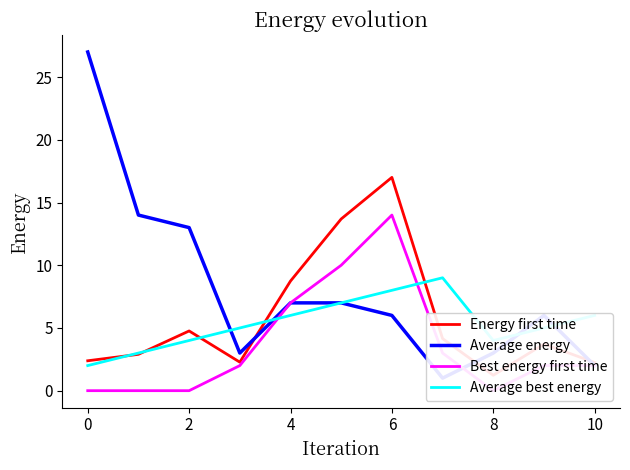

How many lines are shown in the chart?

4